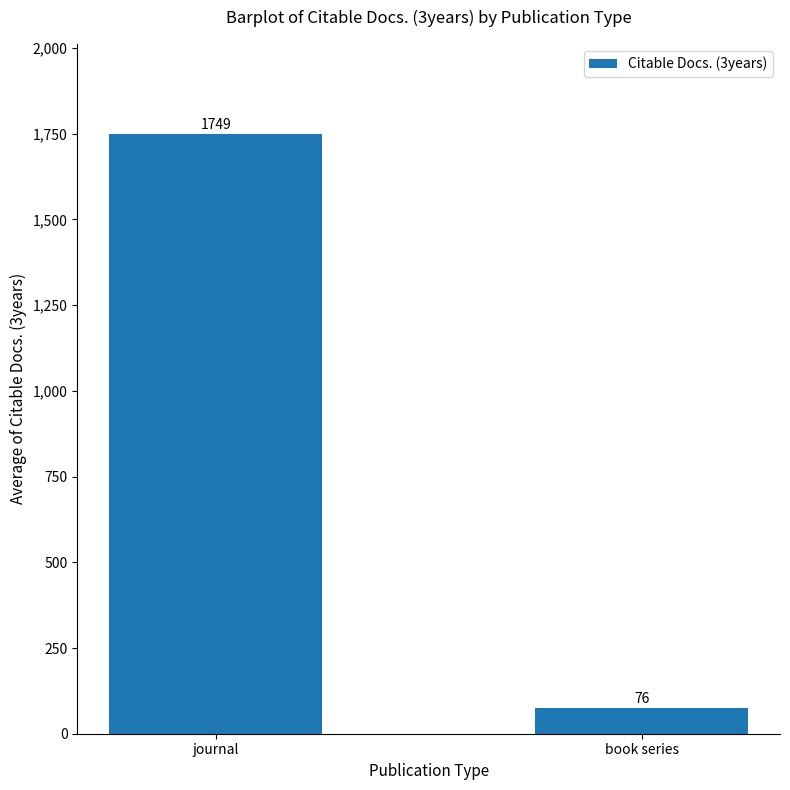

How many bars are there in total?

2